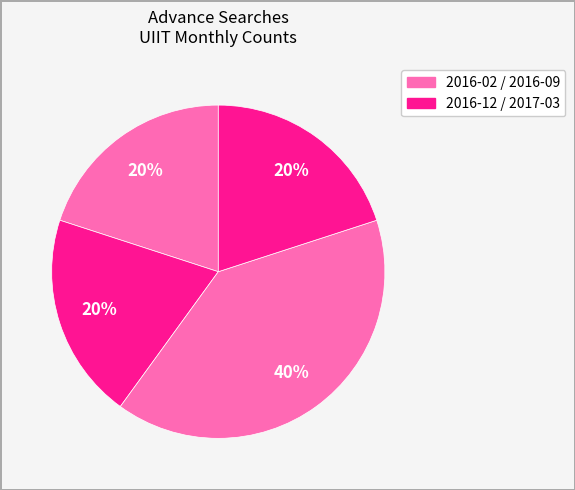

Count the number of slices in the pie.

4